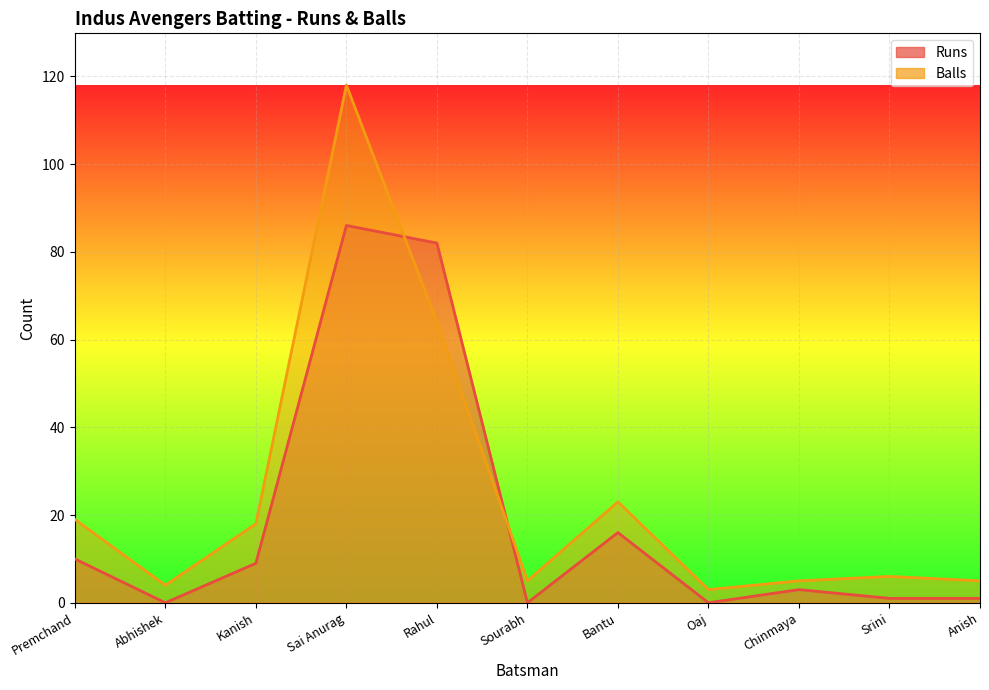

What is the total value across all series at Abhishek?

4